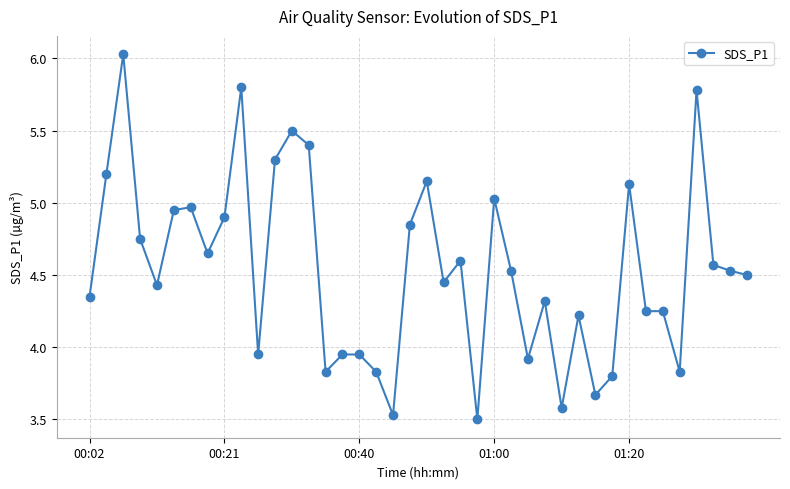

How many data points are less than 4?

12